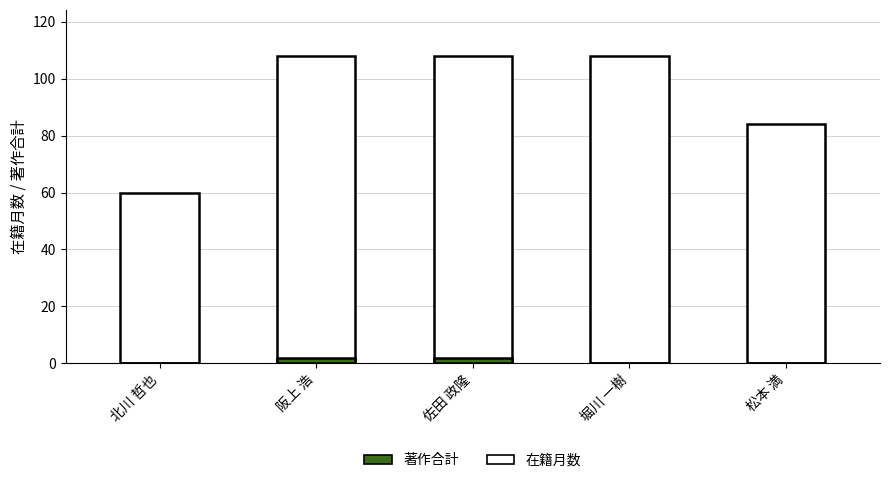

What is the sum of all 著作合計 values?

4